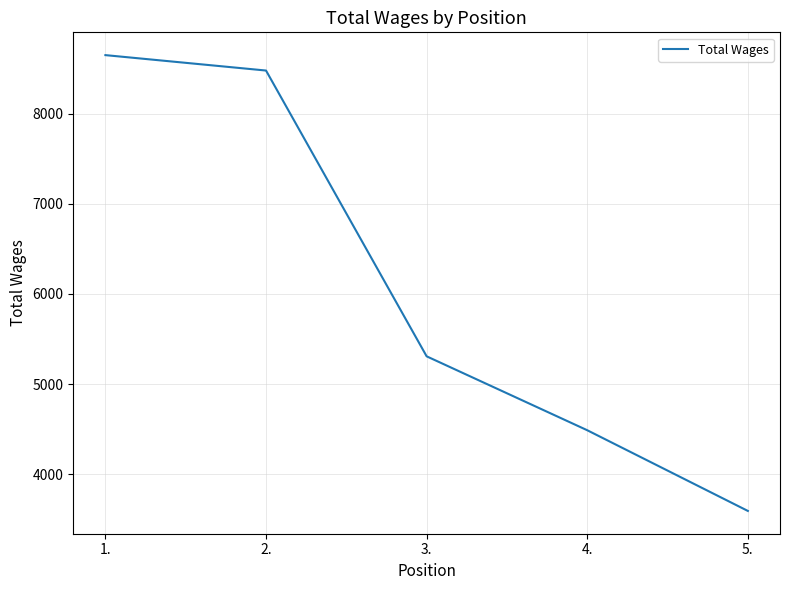

How many series are shown in this chart?

1